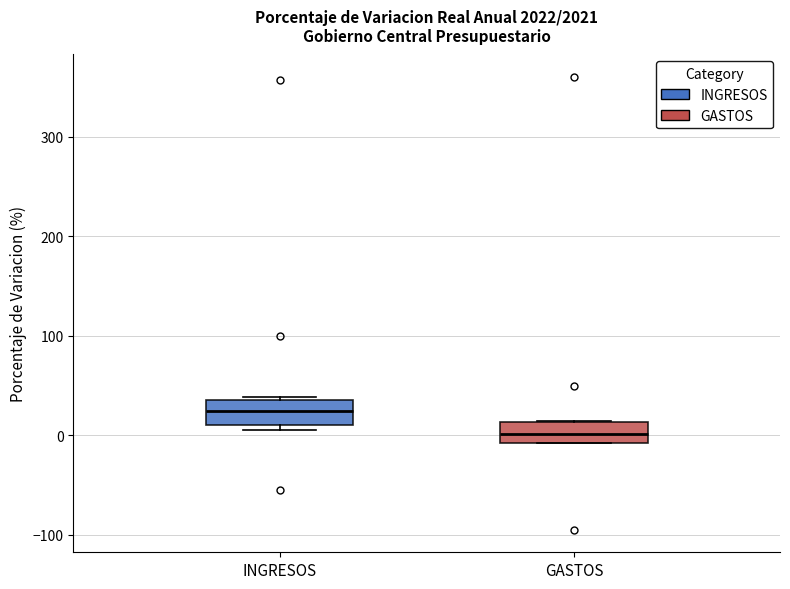

Reading left to right, transcribe this box plot: for each box, give where its median line is, the range the box spans, and where its two whiskers end, as read against the y-axis. The values are not printed on the chart, so give them approximately, as read against the axis.

INGRESOS: median 20, box 10 to 40, whiskers 10 (just below the box's lower edge) to 40 (just above the box's upper edge)
GASTOS: median 0, box -10 to 10, whiskers -10 to 10